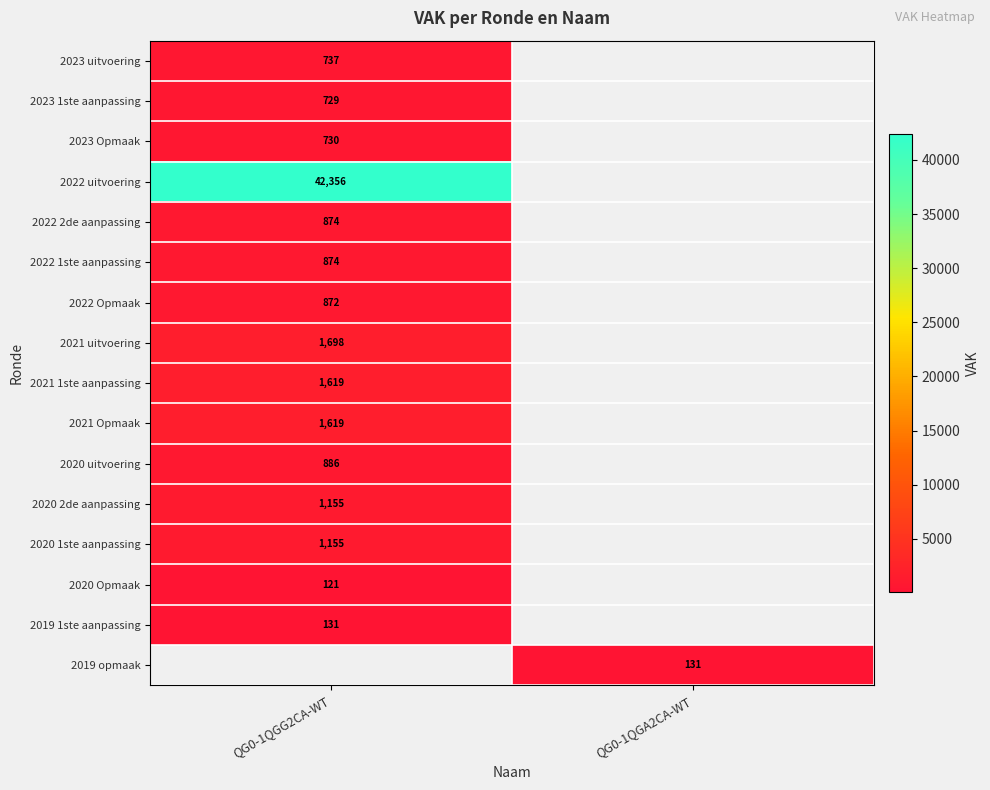

At which category does the chart reach its minimum across all series?

QG0-1QGG2CA-WT